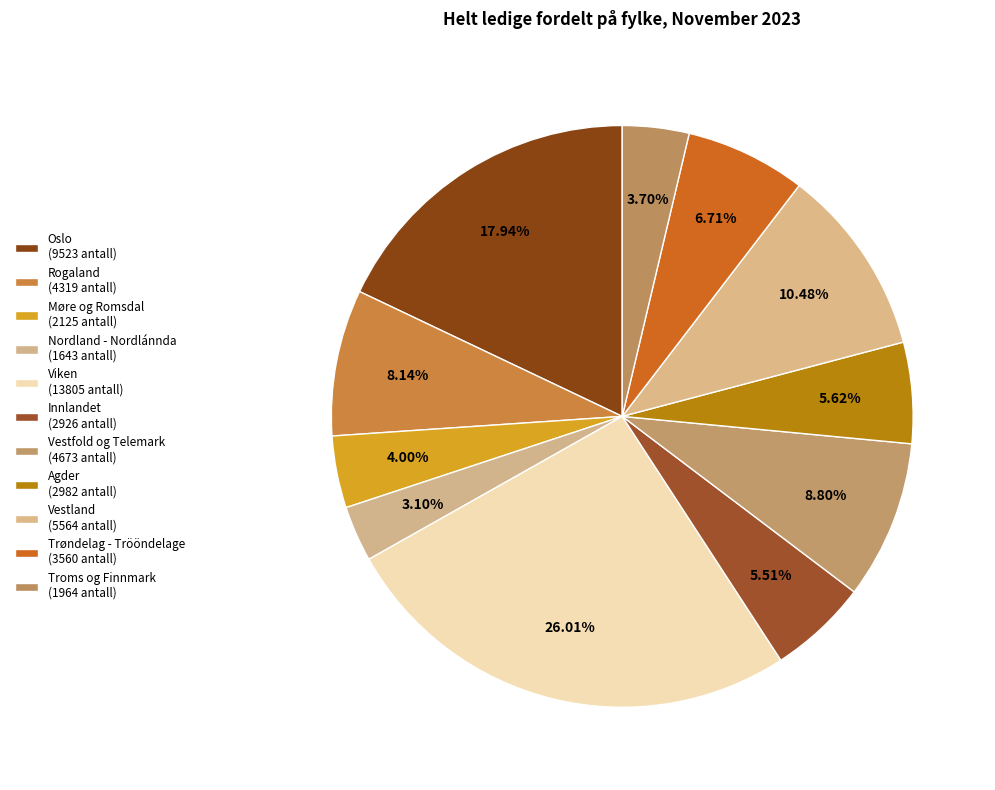

Approximately how many times larger is the value at Nordland - Nordlánnda compared to Viken?

0.1